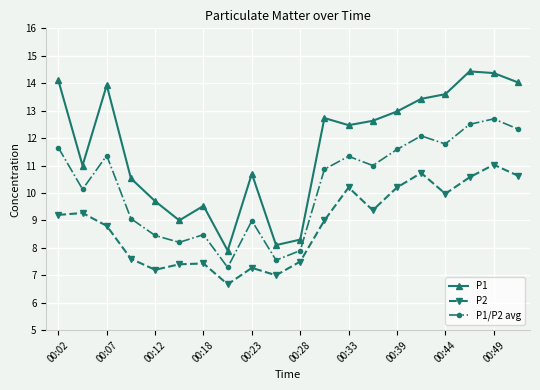

What is the difference between the maximum and minimum values in the P2 series?

4.4